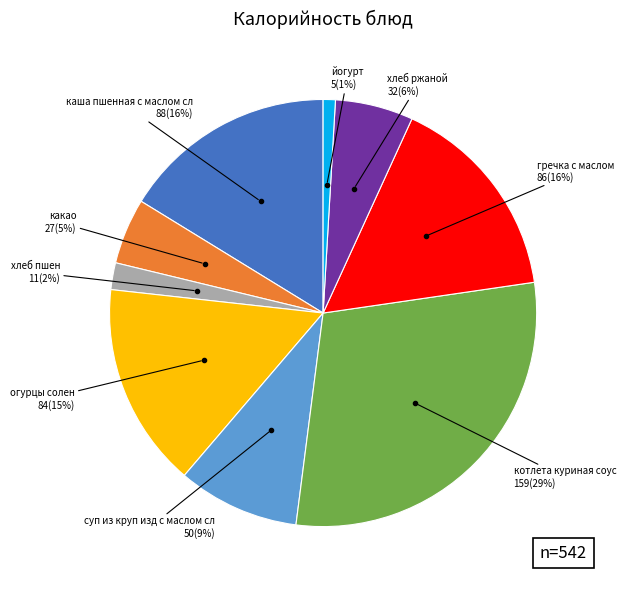

To the nearest percent, what is the difference between the largest and smallest slice percentages?

28%